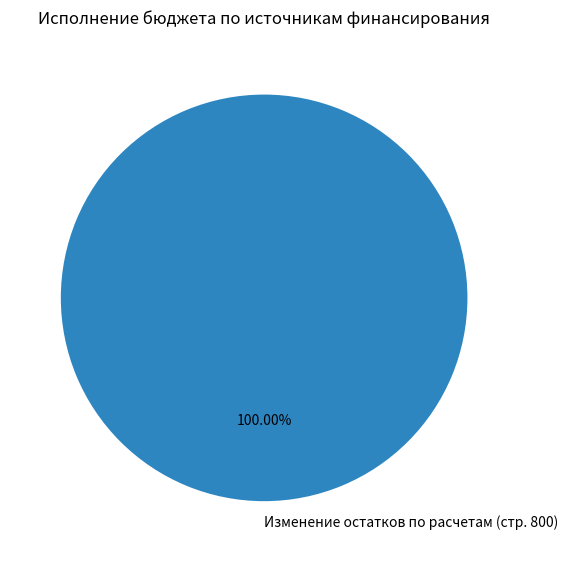

What is the majority slice?

Изменение остатков по расчетам (стр. 800)